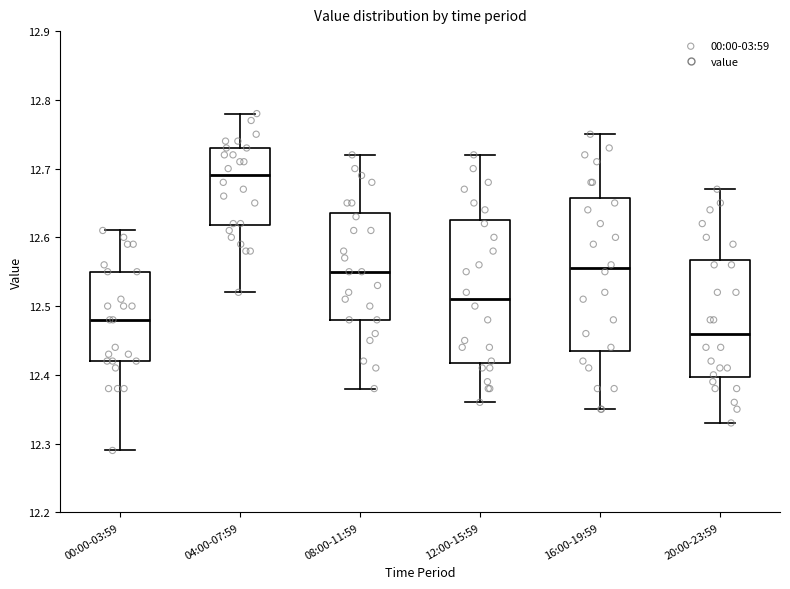

Where does the upper whisker of the box for 12:00-15:59 end on the y-axis? The values are not printed on the chart, so give them approximately, as read against the axis.

12.72